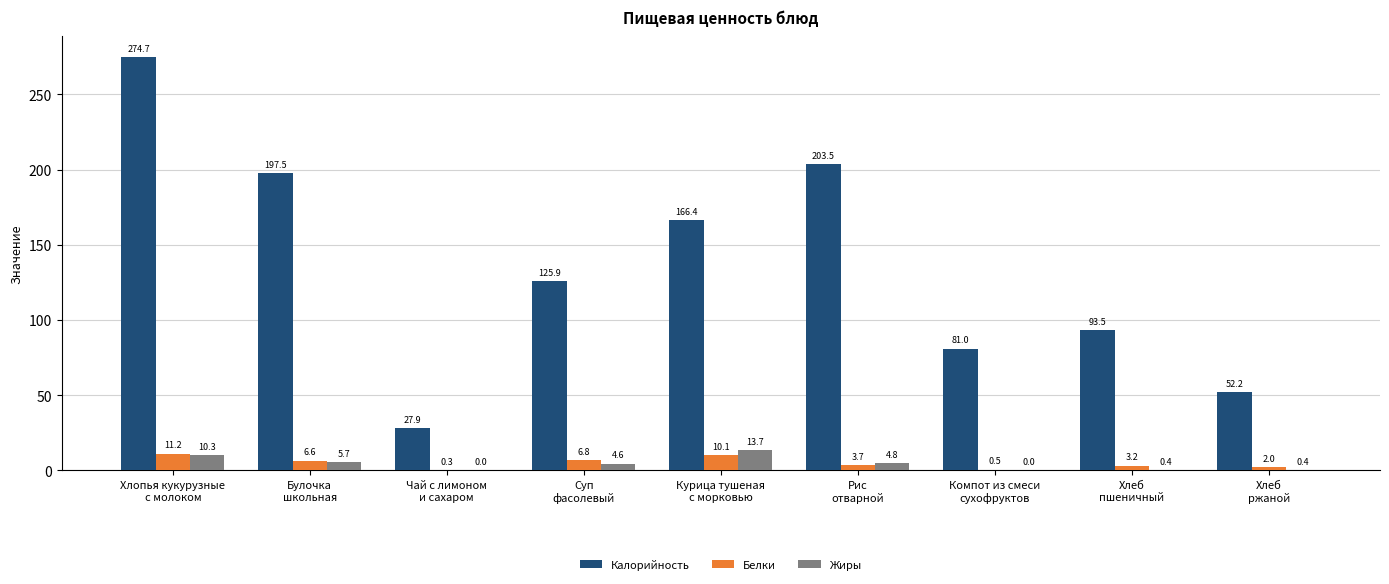

Which series has the widest spread of values?

Калорийность